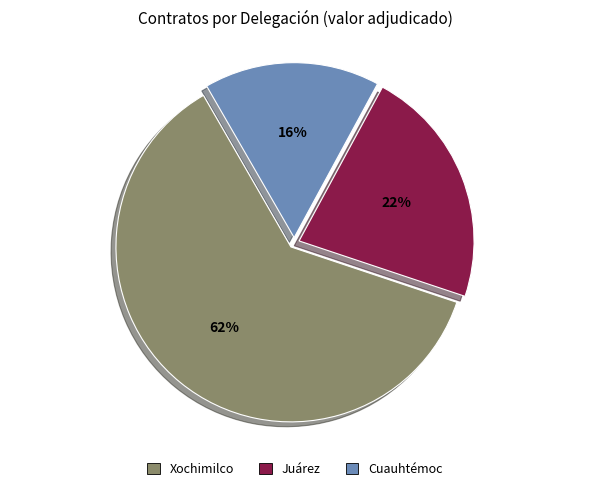

Is there a majority slice in this chart?

Yes